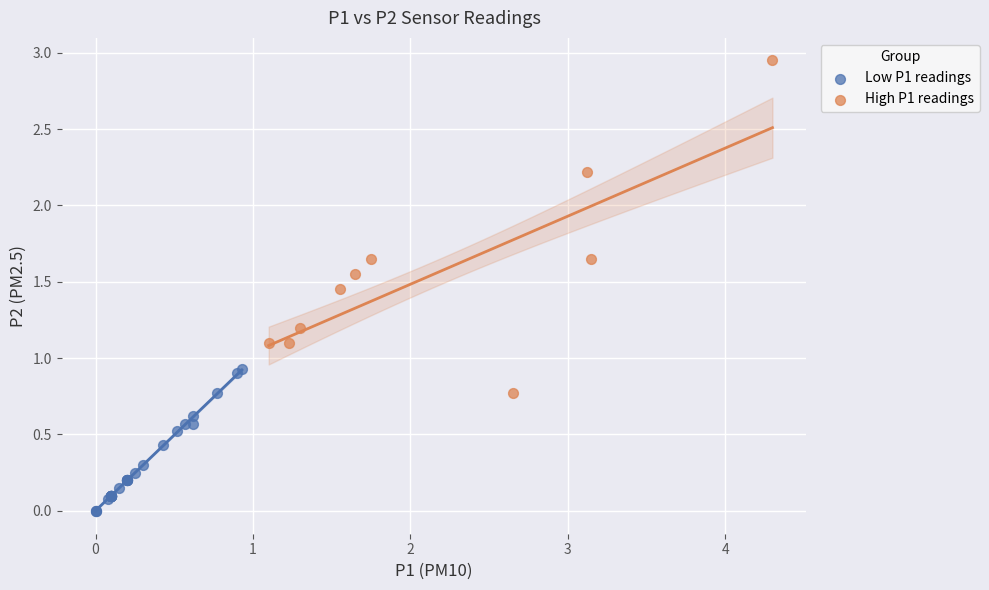

Which series contains the lowest Y value?

Low P1 readings